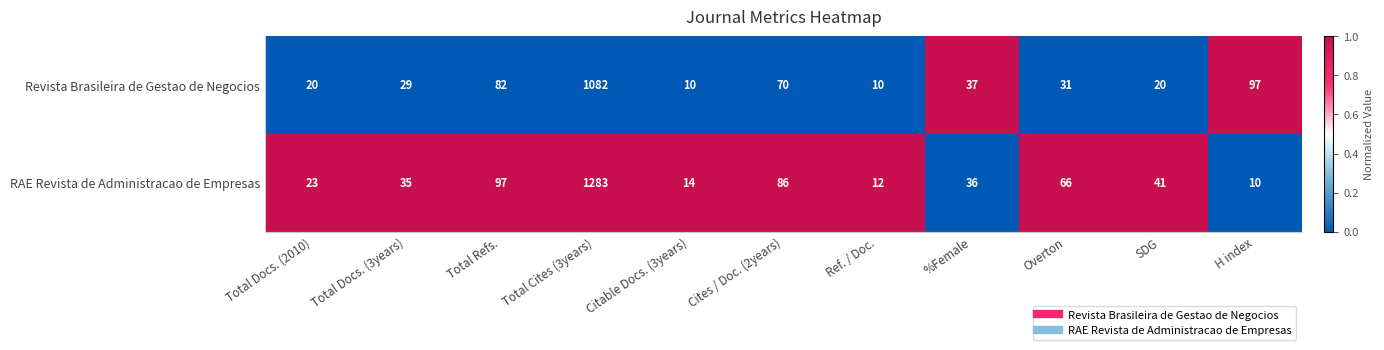

True or false: Revista Brasileira de Gestao de Negocios has a value of 10 at Citable Docs. (3years).

True